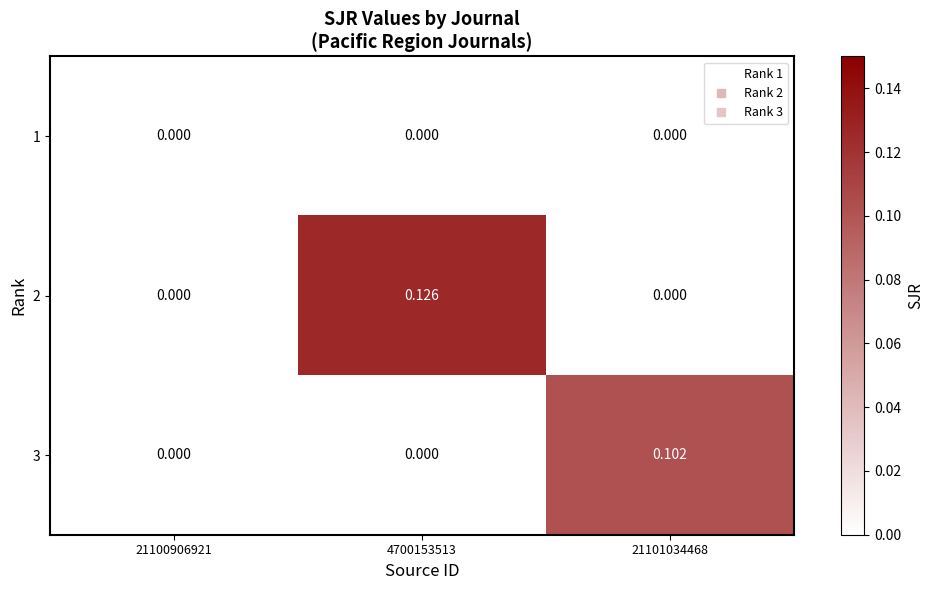

List the series in order of their peak value, highest first.

2, 3, 1